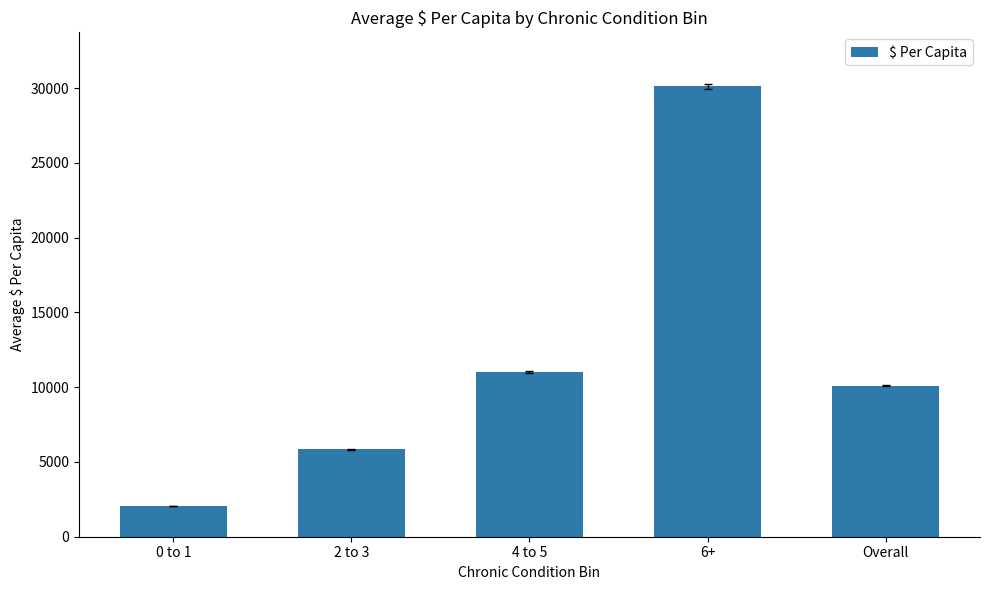

Rank the categories by value from lowest to highest.

0 to 1, 2 to 3, Overall, 4 to 5, 6+